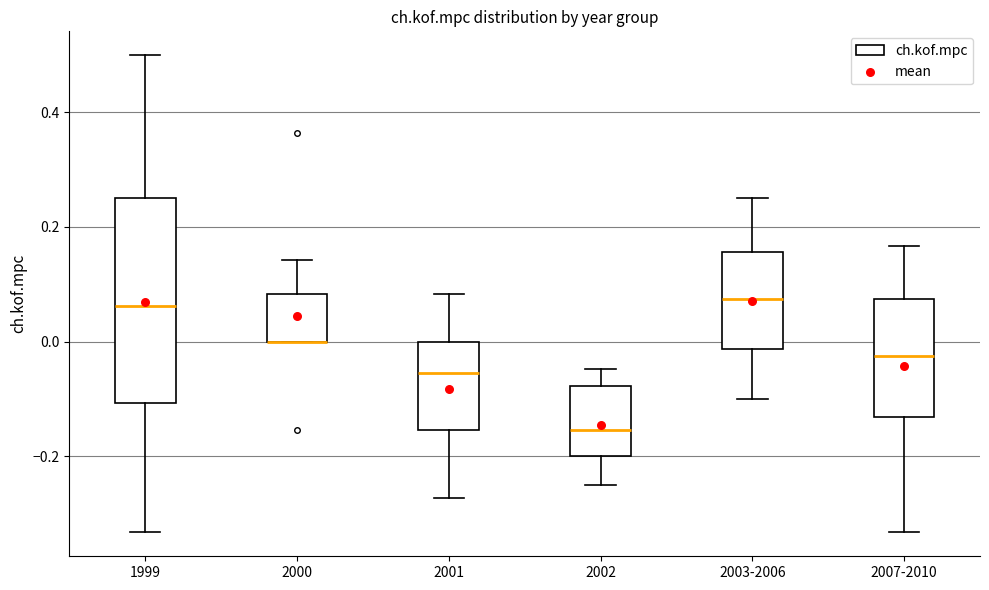

Which box is the tallest, from its lower edge to its upper edge?

1999